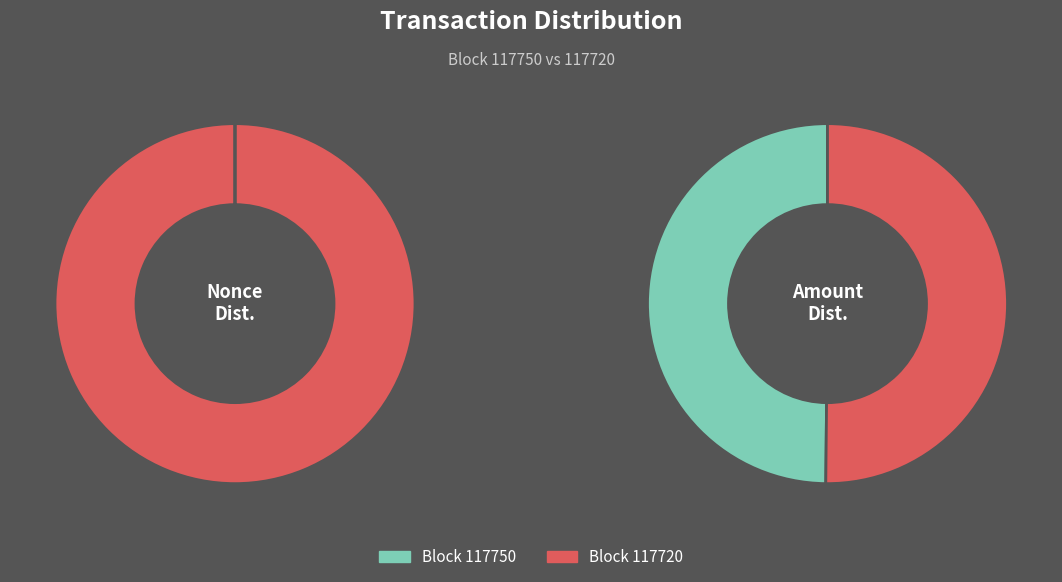

Rank the categories by value from highest to lowest.

117720, 117750